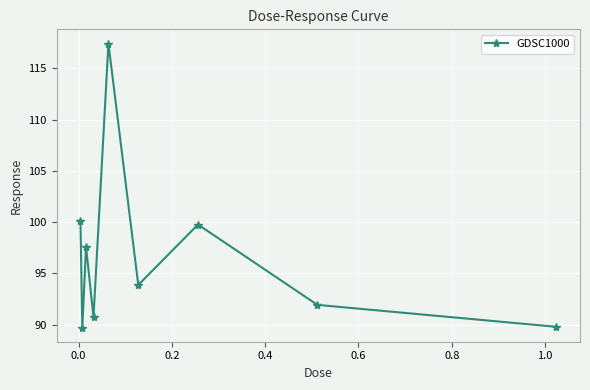

What is the value of the 7th point from the left?

99.8